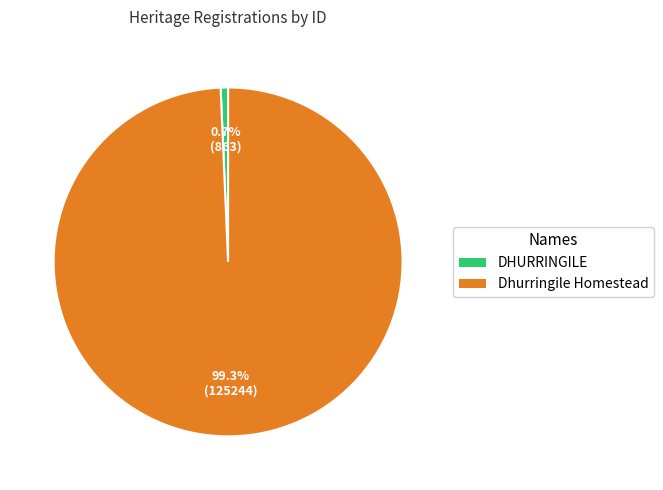

Which has a higher value, DHURRINGILE or Dhurringile Homestead?

Dhurringile Homestead